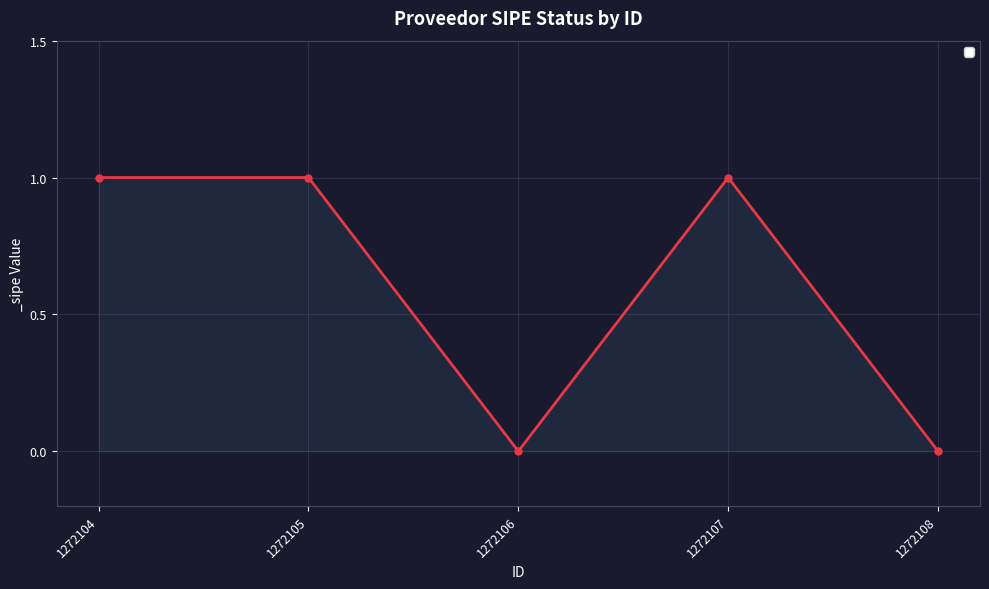

What is the average value?

1